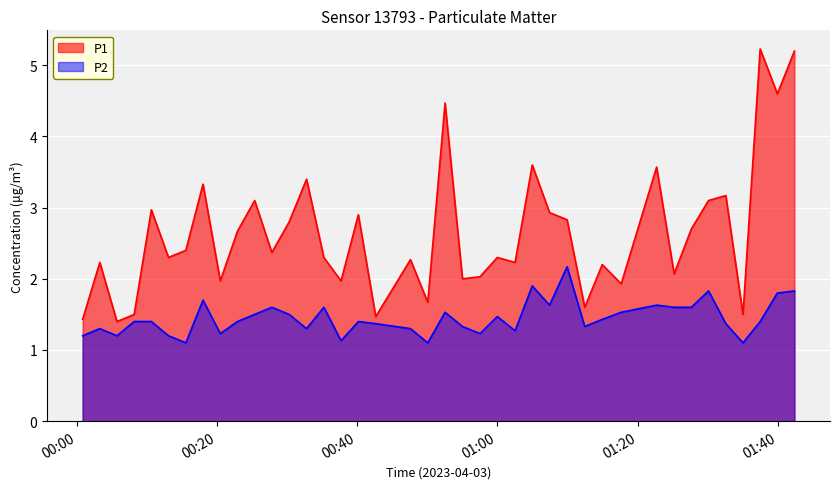

True or false: P2 and P1 cross at least once.

False